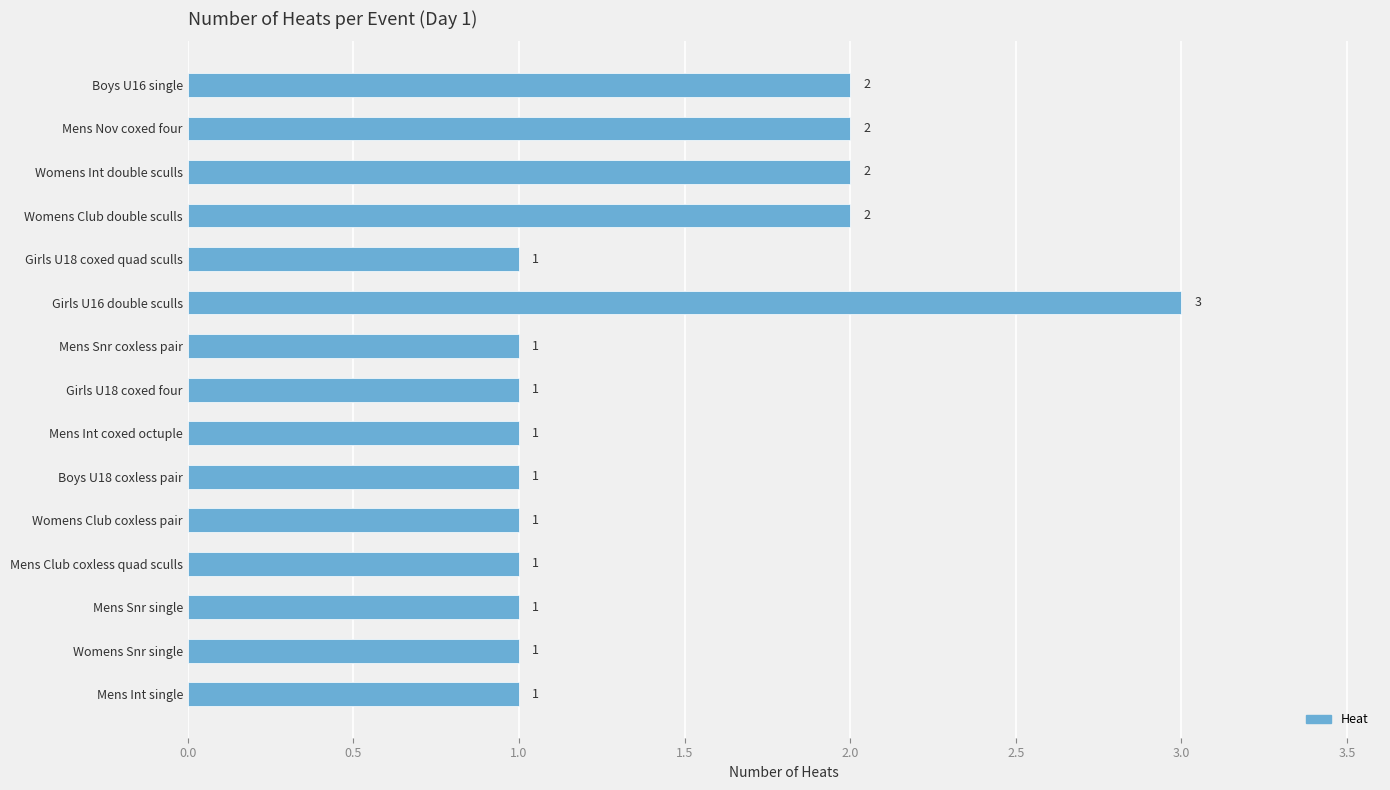

What is the value of the 12th bar from the top?

1